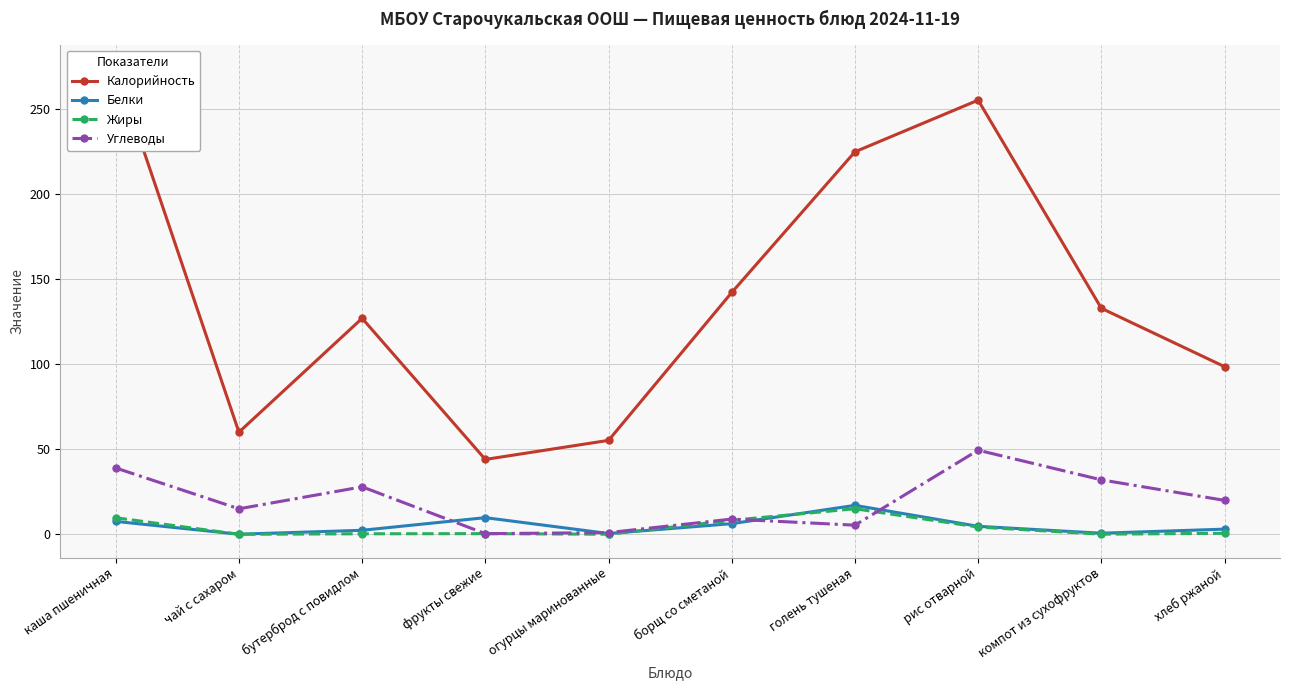

What is the approximate value of Белки at компот из сухофруктов?

0.7